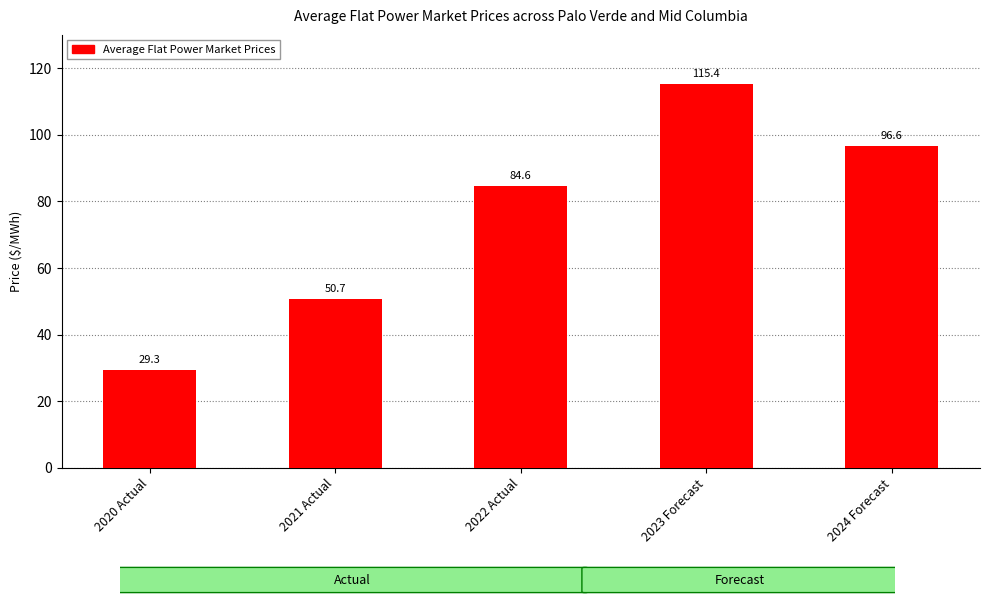

Is it true that the value at 2022 Actual is 150.7?

False